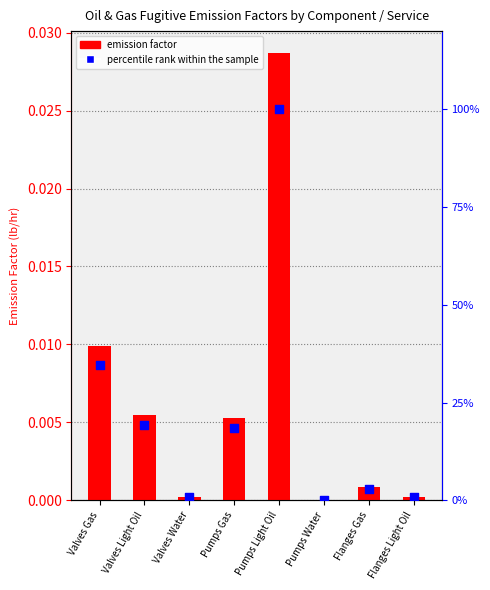

Which series contains the highest Y value?

percentile rank within the sample